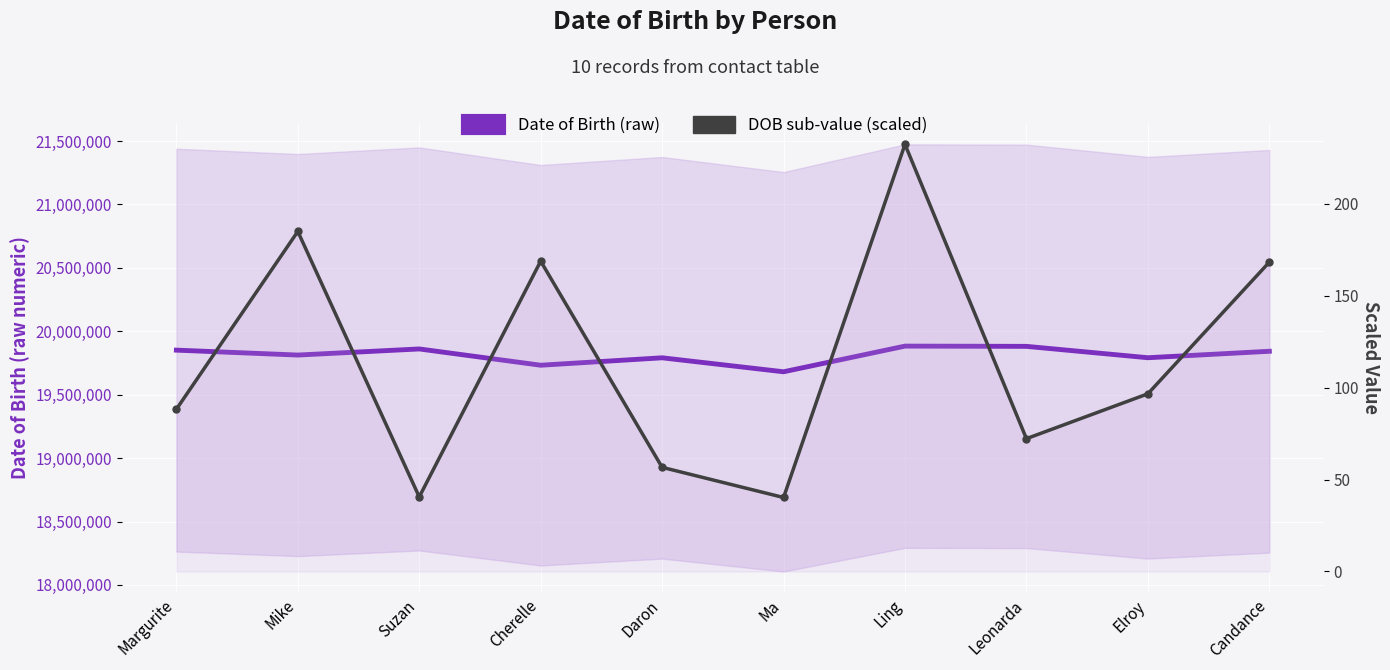

Reading right to left, list all the values displayed in this chart.

Date of Birth (raw): 19842103.0	19791208.0	19880903.0	19882904.0	19680503.0	19790708.0	19732110.0	19860507.0	19812312.0	19851103.0
DOB sub-value (scaled): 168.2	96.6	72.2	232.3	40.2	56.6	168.8	40.6	185.0	88.2